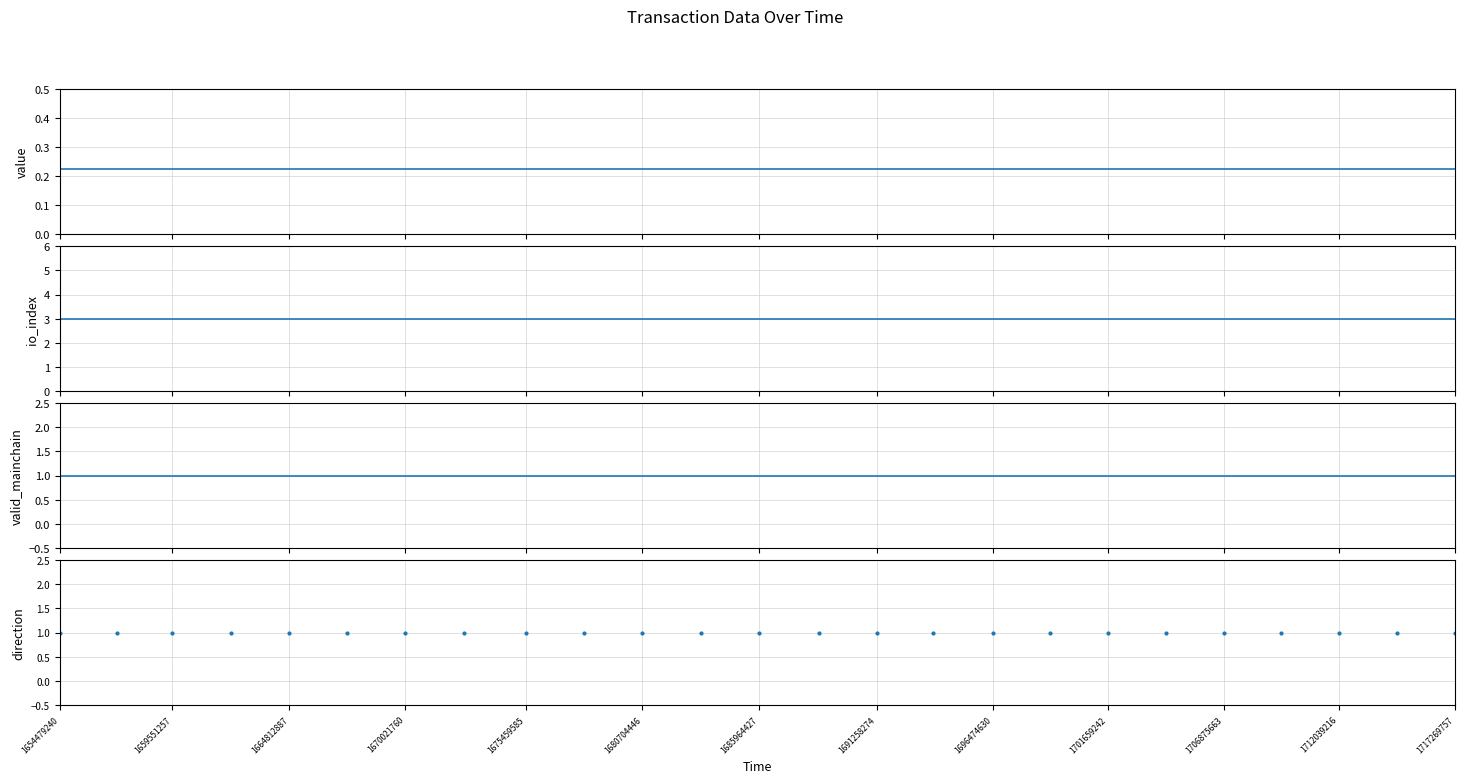

Which has a higher value, 1680704446 or 1712039216?

1680704446